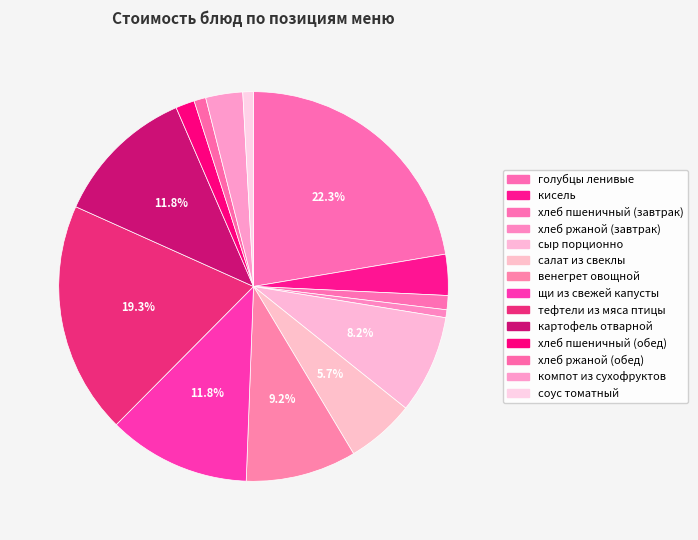

Which category has the smallest portion of the pie?

хлеб ржаной (завтрак)